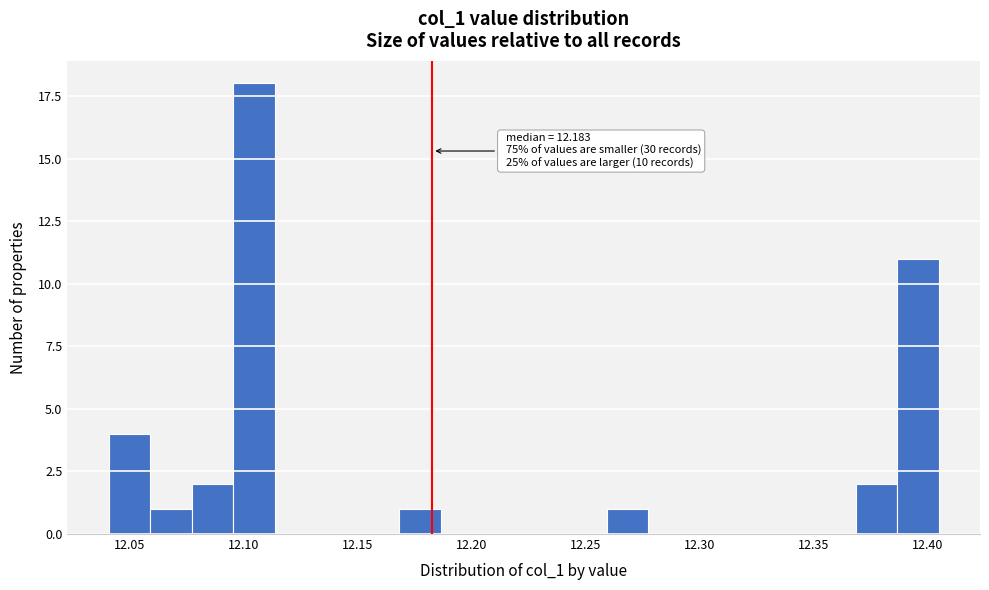

Read against the x-axis, roughly where is the centre of the tallest bar?

12.105